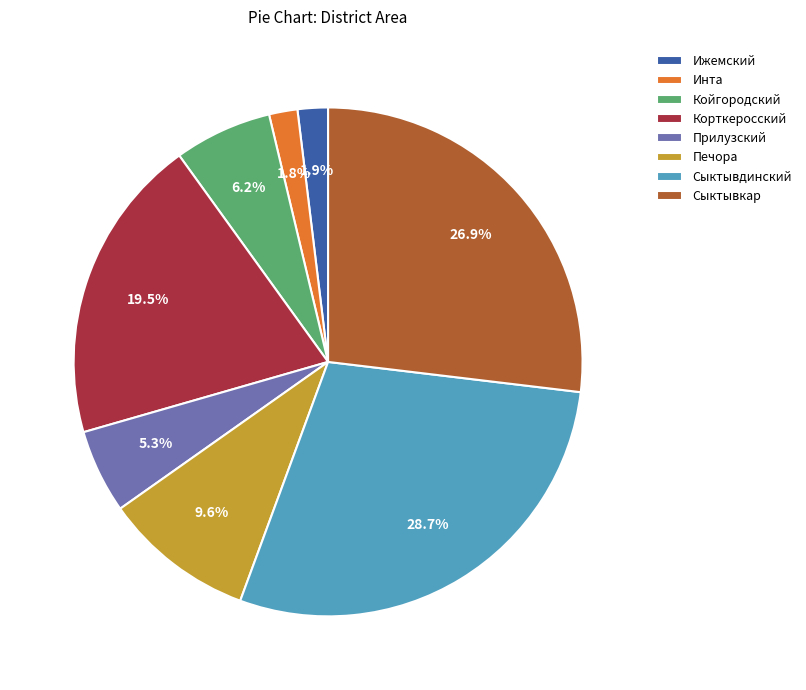

Combined, what portion of the pie is Корткеросский and Ижемский?

21.4%